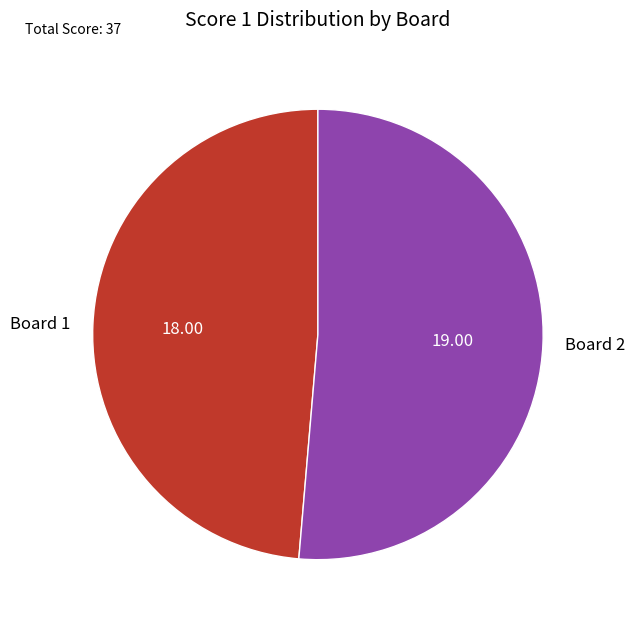

Rank the categories by value from highest to lowest.

Board 2, Board 1